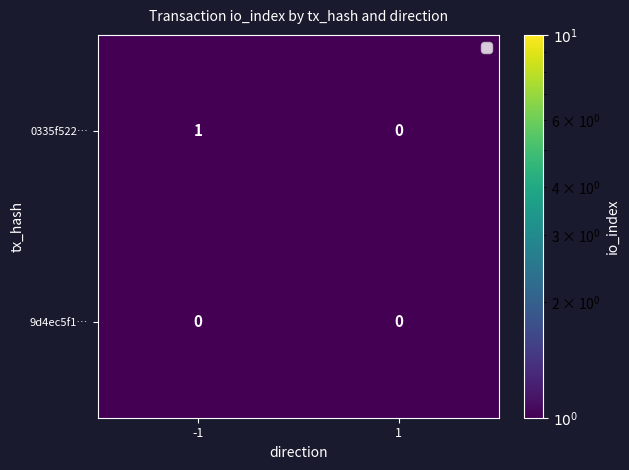

Is it true that 0335f522… equals 1 at -1?

True